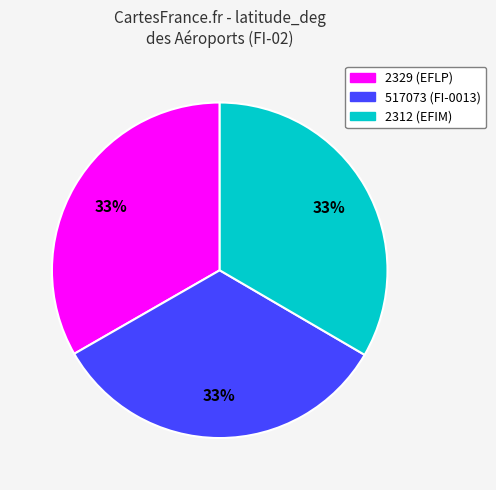

What is the ratio of the value at 2329 to the value at 517073?

1.0